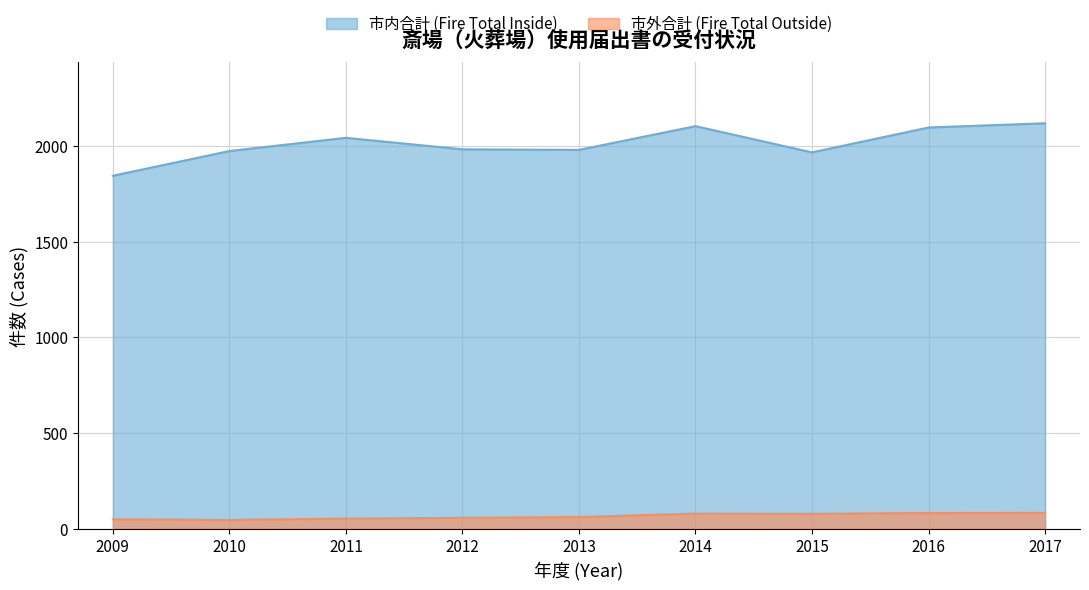

In 市外合計 (Fire Total Outside), how many points are lower than both neighbors (excluding endpoints)?

2